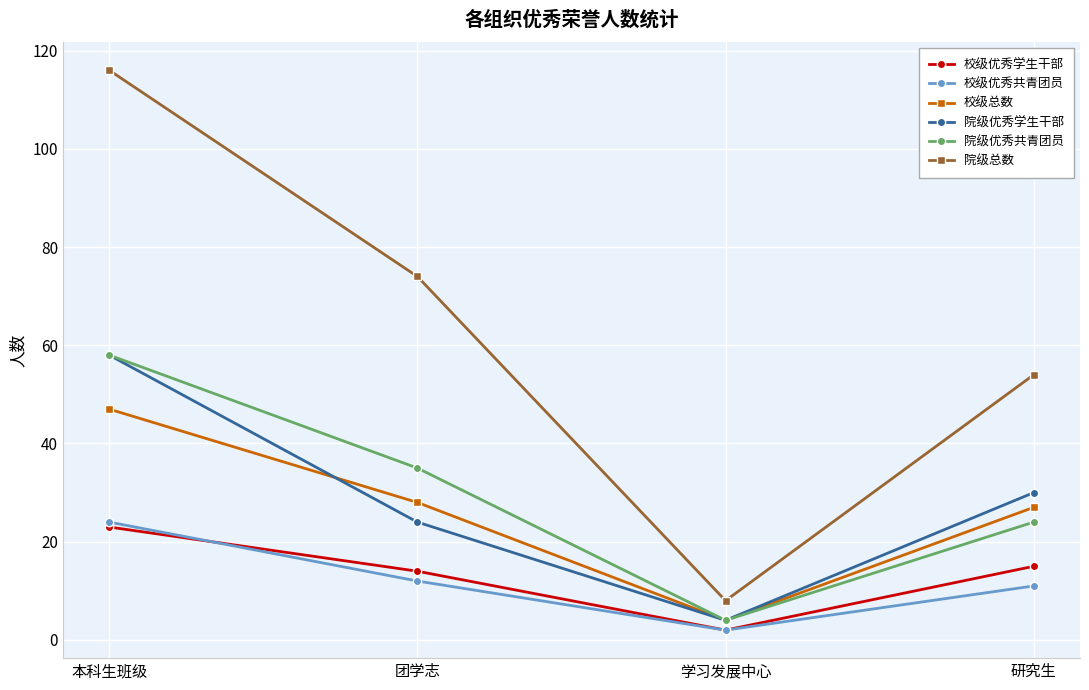

True or false: 院级总数 and 校级优秀学生干部 intersect in this chart.

False